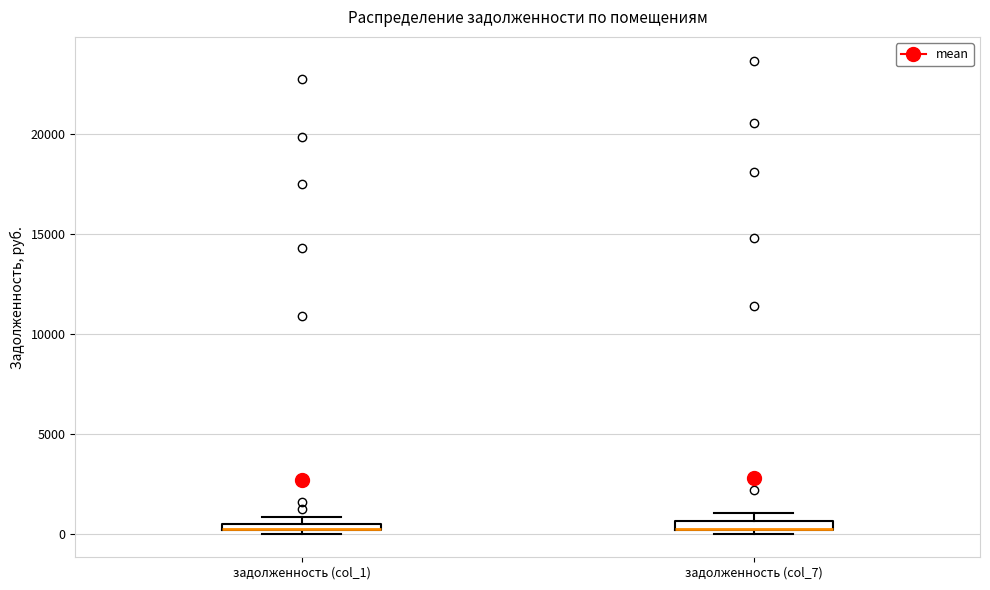

Where is the lower edge of the box for задолженность (col_7) on the y-axis? The values are not printed on the chart, so give them approximately, as read against the axis.

0